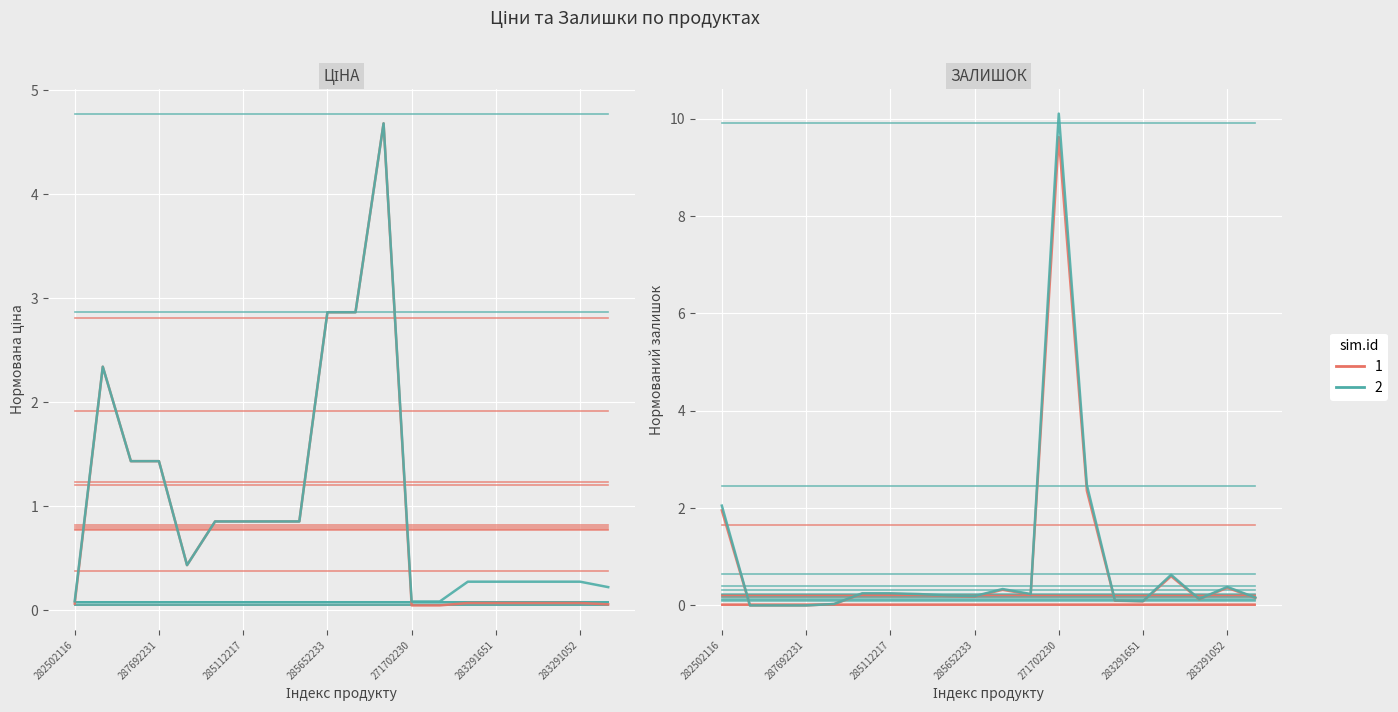

Reading left to right, list all the values displayed in this chart.

Ціна: 0.0	0.0	0.0	0.0	0.0	0.0	0.0	0.0	0.0	0.0	0.0	0.0	0.0	0.0	0.0	0.0	0.0	0.0	0.0	0.0
Доп. ціна: 2.9	2.9	2.9	2.9	2.9	2.9	2.9	2.9	2.9	2.9	2.9	2.9	2.9	2.9	2.9	2.9	2.9	2.9	2.9	2.9
Ціна (серія 1): 0.1	2.3	1.4	1.4	0.4	0.9	0.9	0.9	0.9	2.9	2.9	4.7	0.0	0.0	0.1	0.1	0.1	0.1	0.1	0.1
Доп. ціна (серія 2): 0.1	2.3	1.4	1.4	0.4	0.9	0.9	0.9	0.9	2.9	2.9	4.7	0.1	0.1	0.3	0.3	0.3	0.3	0.3	0.2
Залишок (серія 1): 2.0	0.0	0.0	0.0	0.0	0.2	0.2	0.2	0.2	0.2	0.3	0.2	9.6	2.4	0.1	0.1	0.6	0.1	0.4	0.2
Залишок (серія 2): 2.1	0.0	0.0	0.0	0.0	0.2	0.2	0.2	0.2	0.2	0.3	0.2	10.1	2.5	0.1	0.1	0.6	0.1	0.4	0.2